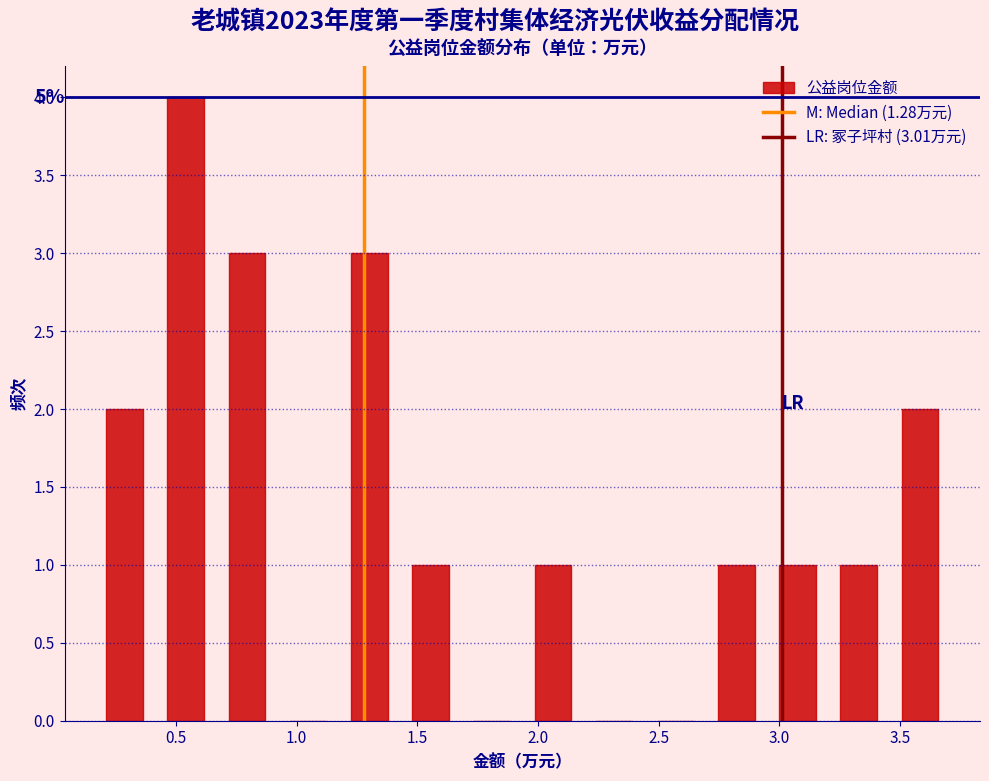

Over which range of the x-axis is the bar tallest?

0.40 to 0.65